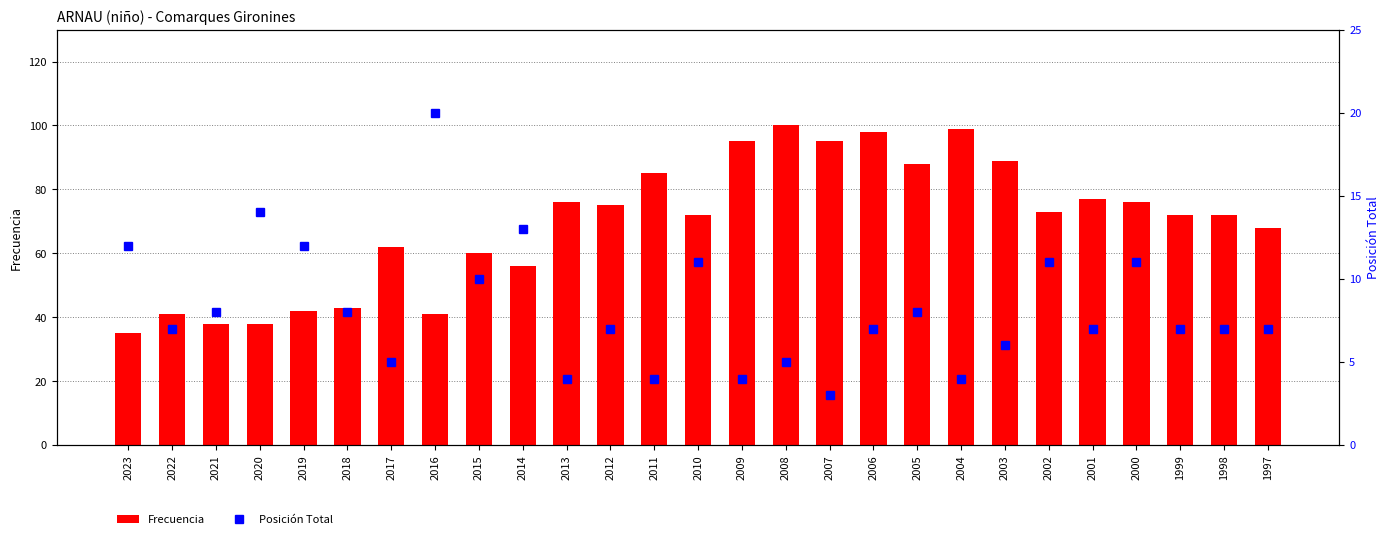

Which label corresponds to the largest value in the chart?

2008